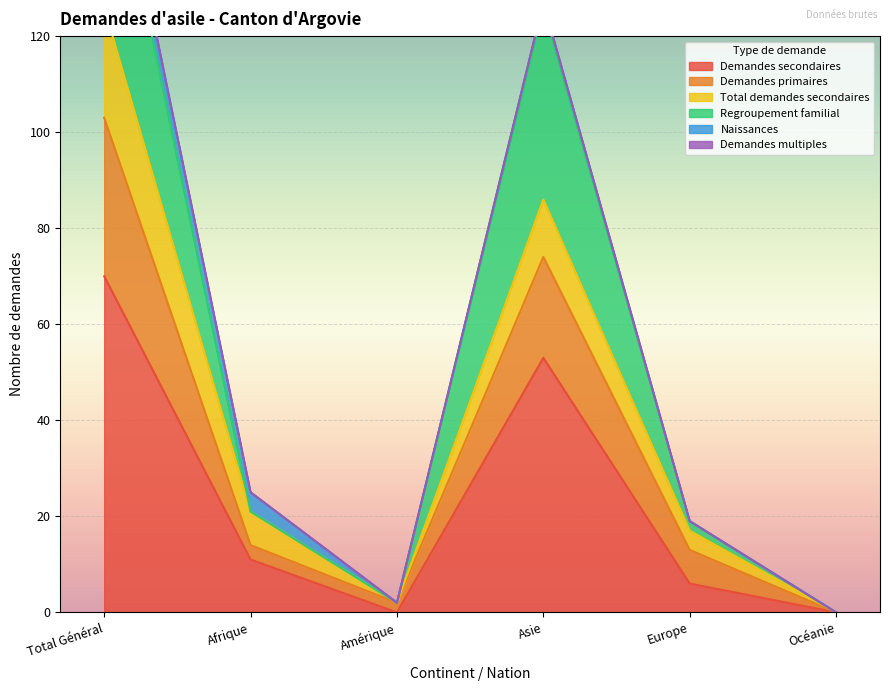

Between Amérique and Afrique, which is larger?

Afrique